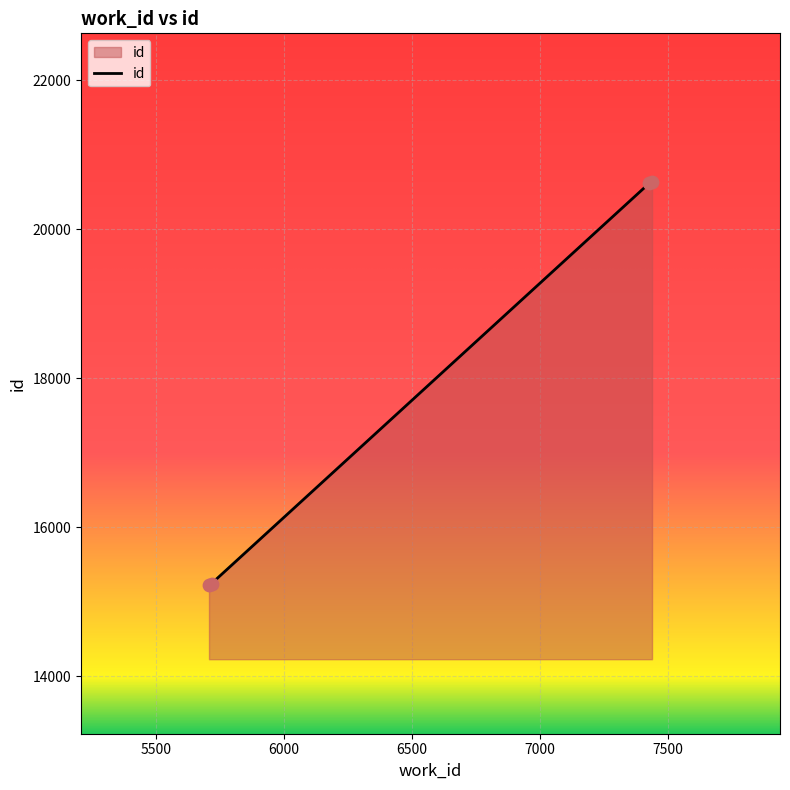

What is the minimum value shown in the chart?

15231